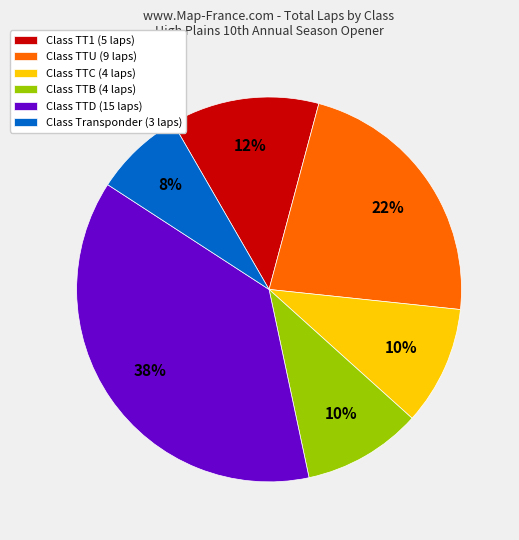

To the nearest percent, what is the average slice percentage?

17%